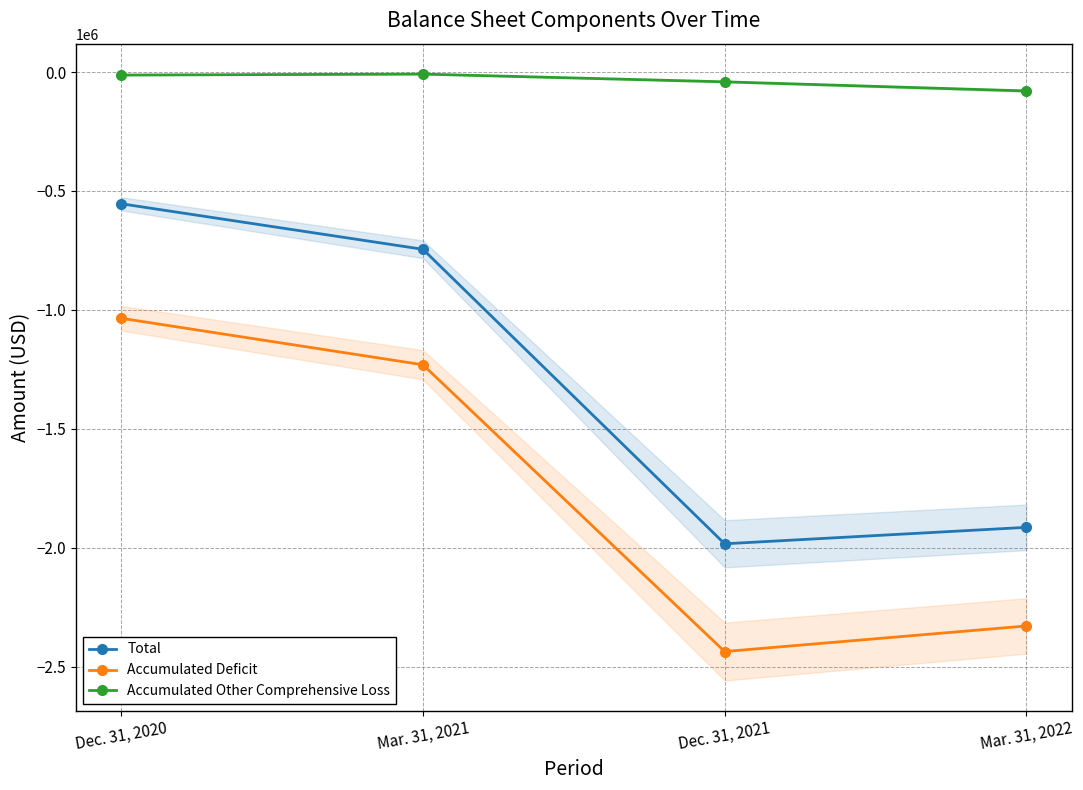

Reading right to left, what are all the values shown in this chart?

Total: Mar. 31, 2022=-1914654	Dec. 31, 2021=-1983826	Mar. 31, 2021=-745445	Dec. 31, 2020=-553961
Accumulated Deficit: Mar. 31, 2022=-2329337	Dec. 31, 2021=-2436957	Mar. 31, 2021=-1231049	Dec. 31, 2020=-1035549
Accumulated Other Comprehensive Loss: Mar. 31, 2022=-79563	Dec. 31, 2021=-41115	Mar. 31, 2021=-8642	Dec. 31, 2020=-12658